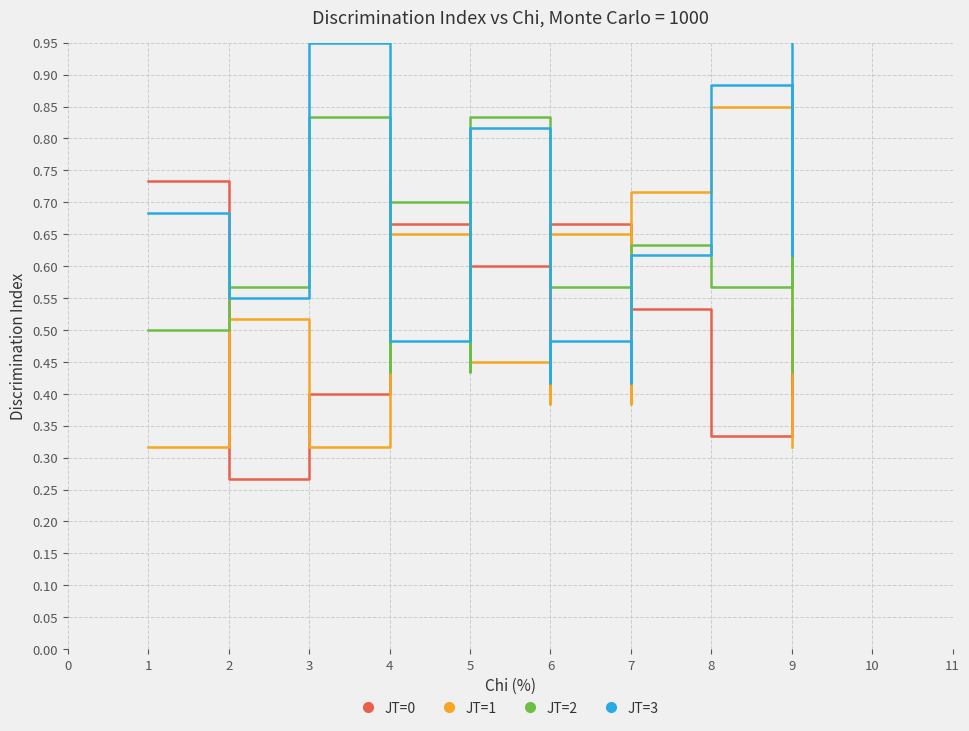

Rank the series by their average value, from highest to lowest.

JT=3, JT=2, JT=1, JT=0